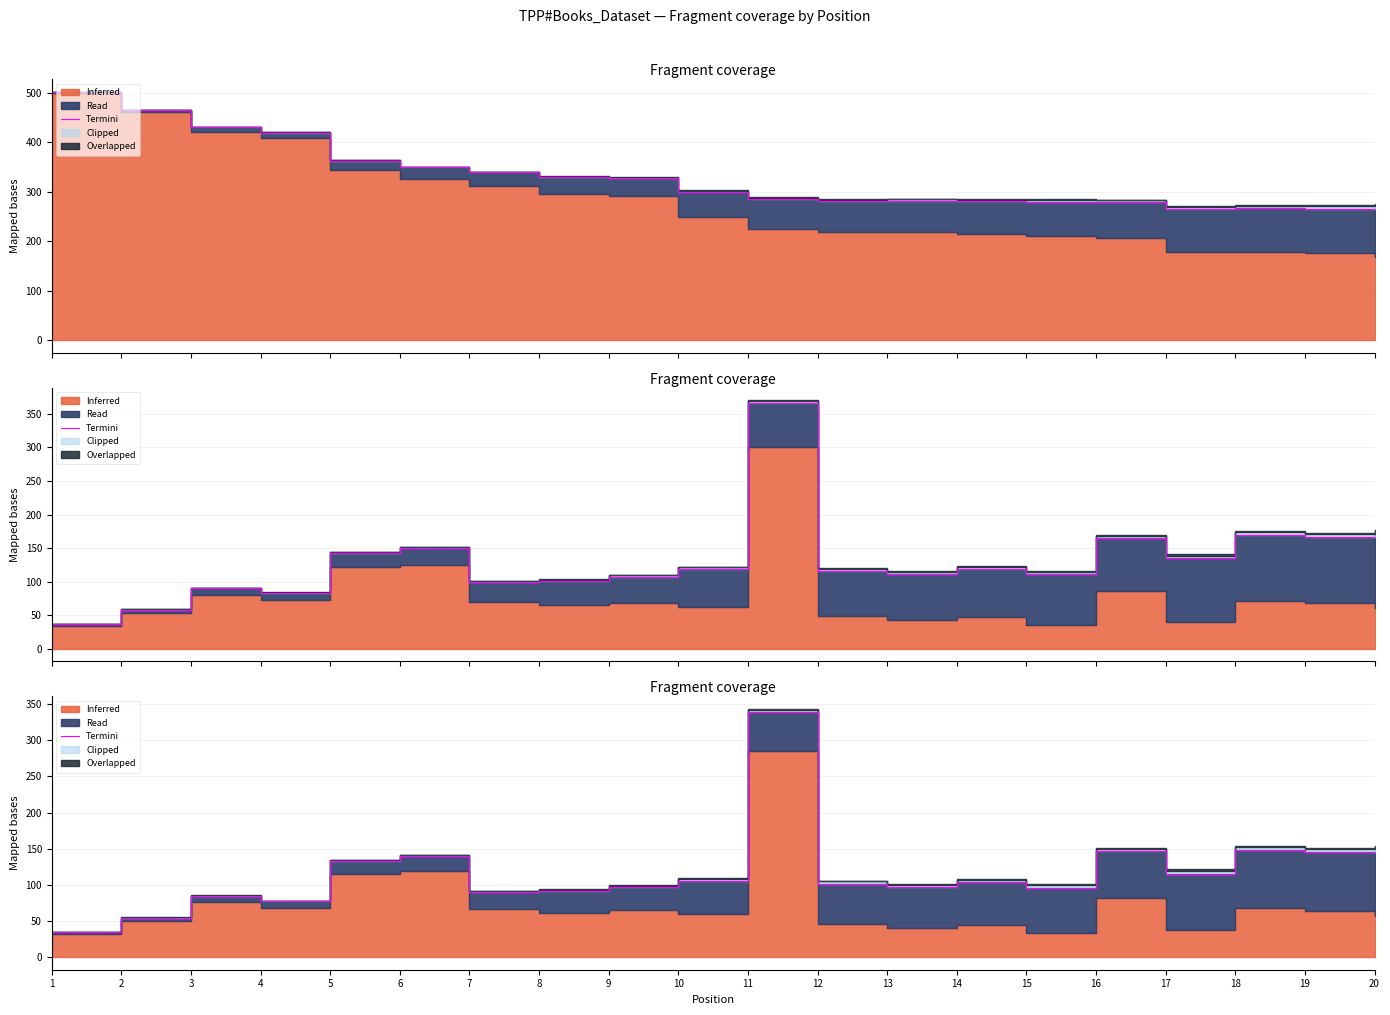

What is the change in value from 1 to 3?

+50.4